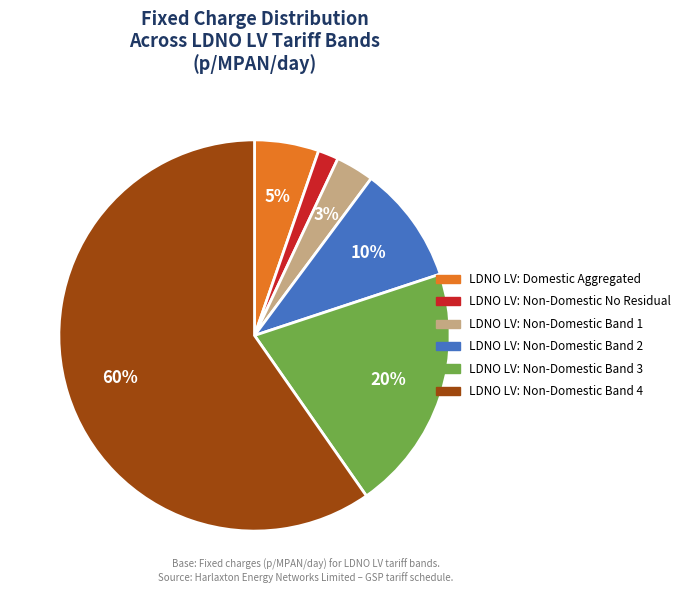

What percentage is the LDNO LV: Non-Domestic Band 4 slice, to the nearest percent?

60%